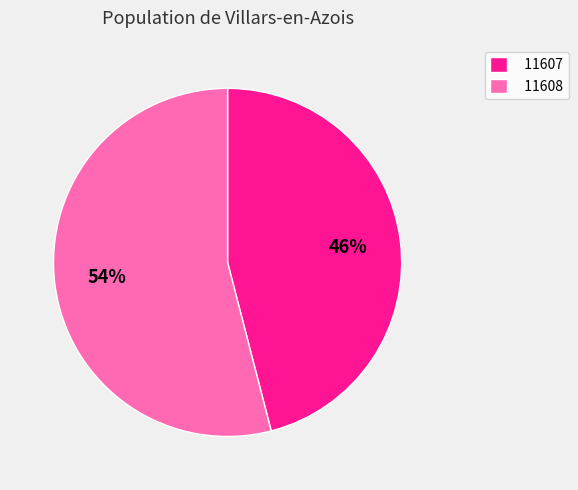

What percentage is the 11607 slice, to the nearest percent?

46%